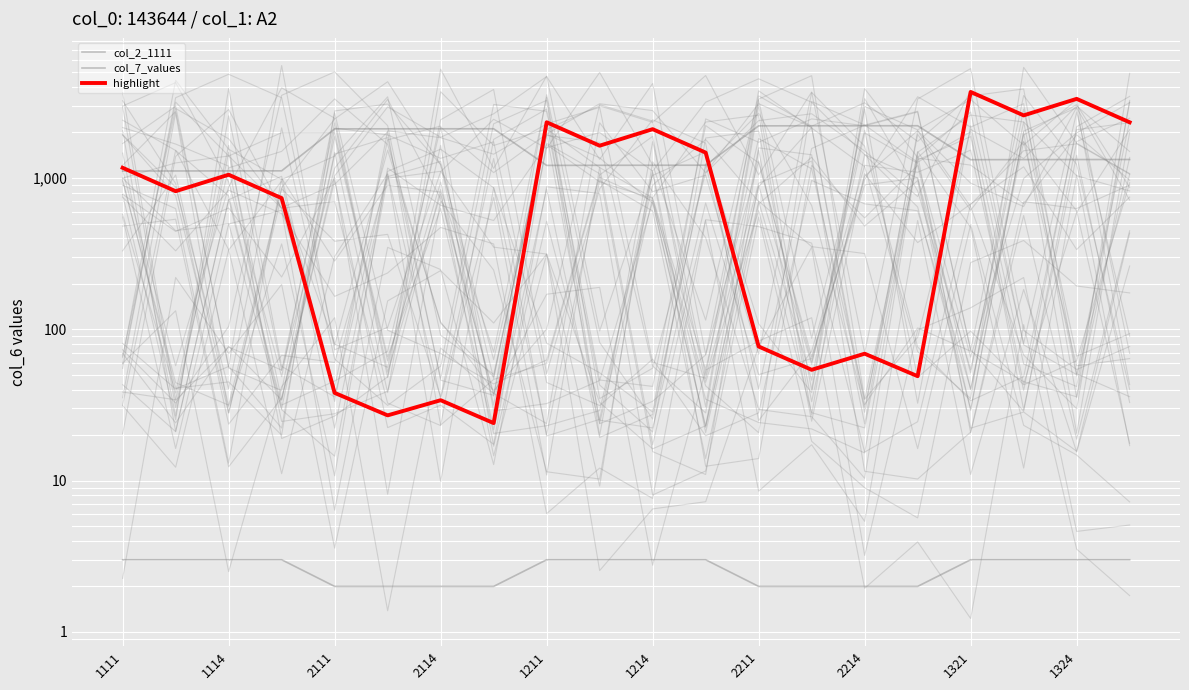

Is the value of col_2_1111 at 1324 greater than the value of highlight at 2211?

Yes